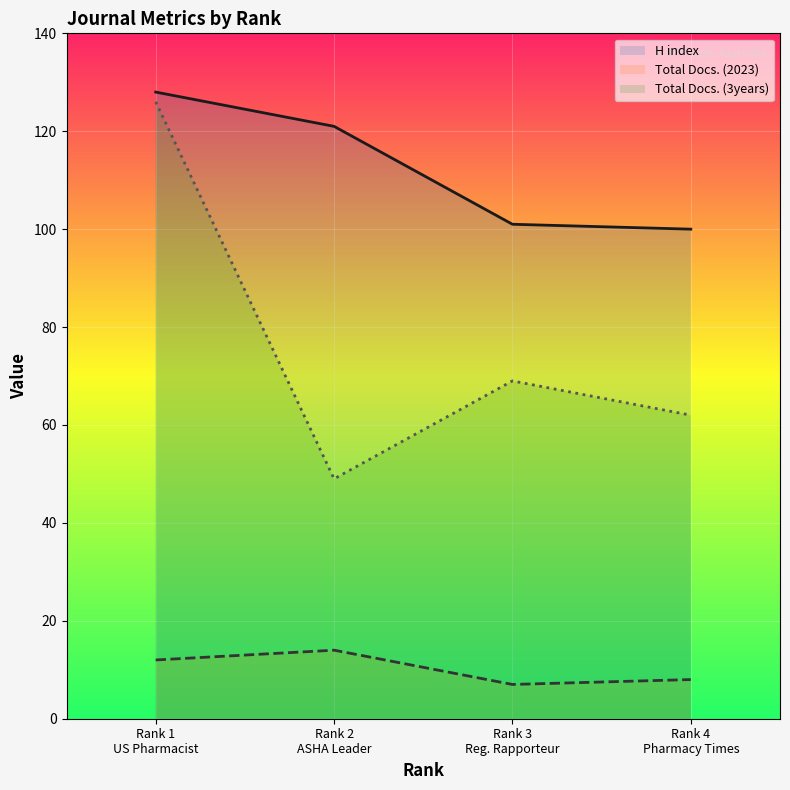

How many lines are shown in the chart?

3